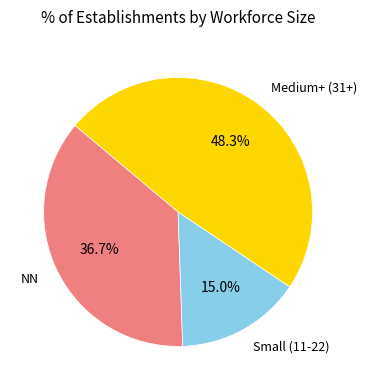

What is the ratio of the value at NN to the value at Small (11-22)?

2.4